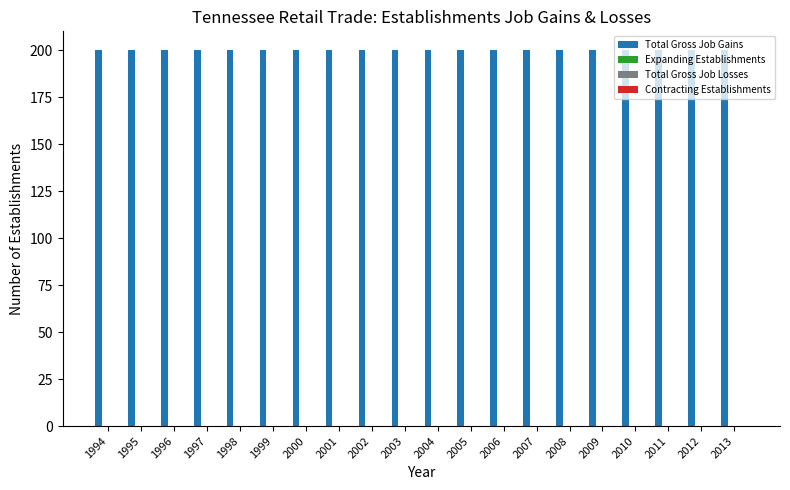

How many bars are there in each group?

4